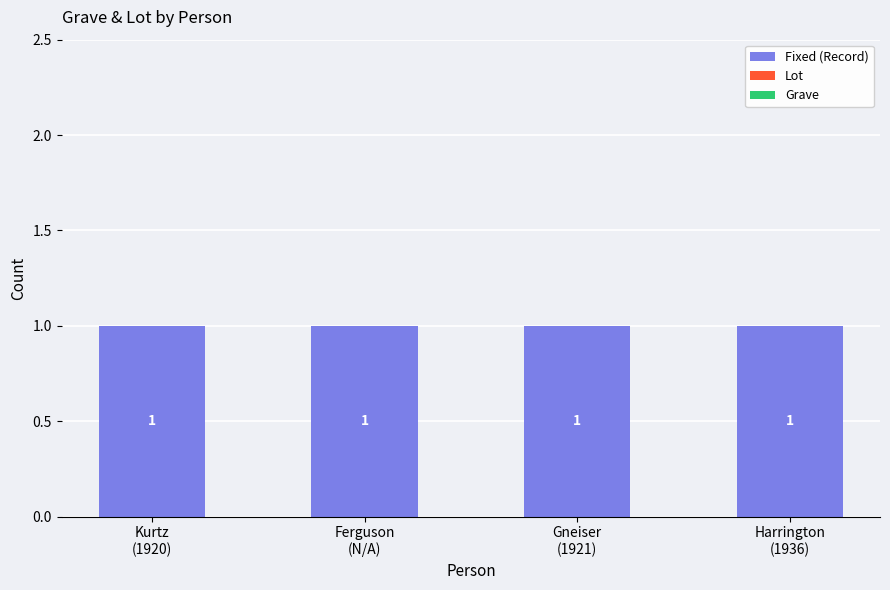

How many bars are there in total?

12